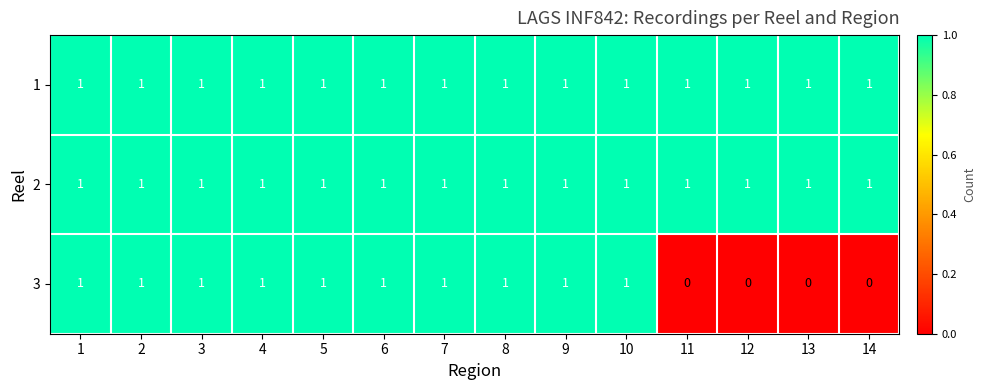

The value of 2 at 7 is 1. True or false?

True